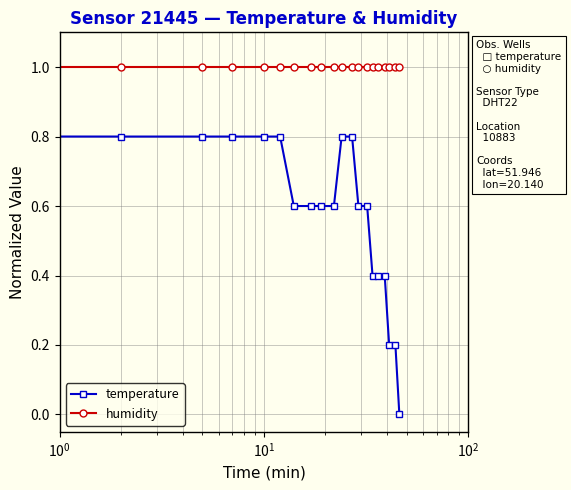

List the series in order of their overall mean, lowest first.

temperature, humidity